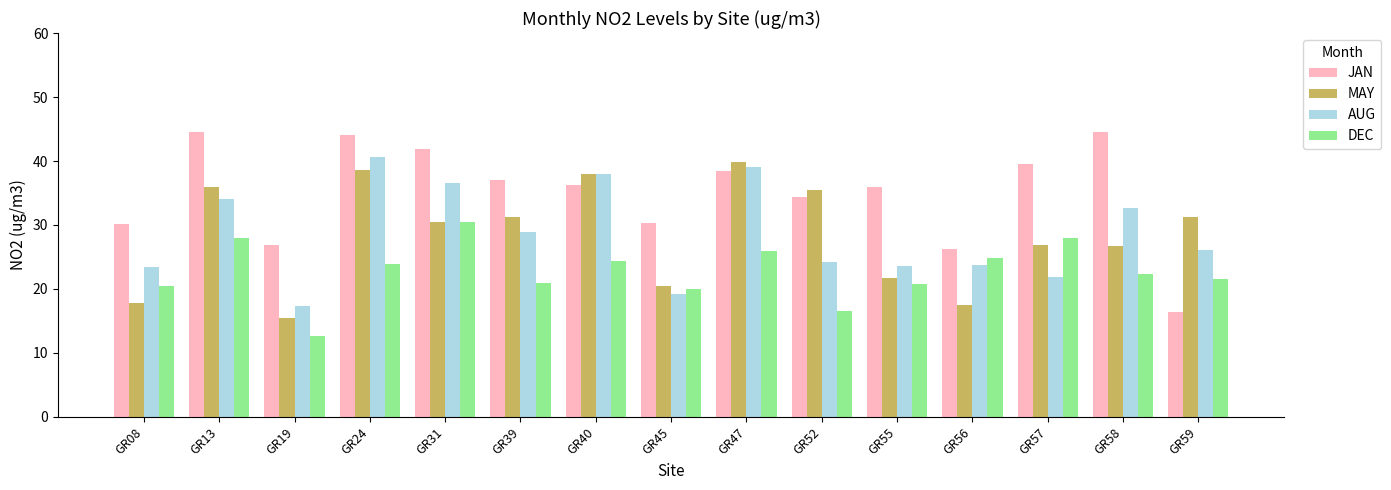

Between GR19 and GR59, which series saw the biggest shift?

MAY